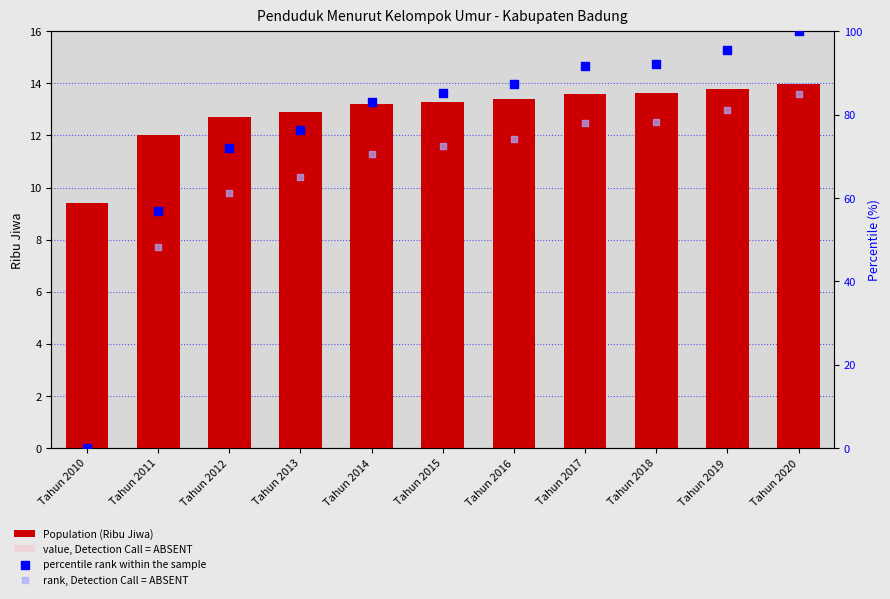

Is the value of Population (Ribu Jiwa) at Tahun 2013 greater than the value of value, Detection Call = ABSENT at Tahun 2010?

Yes